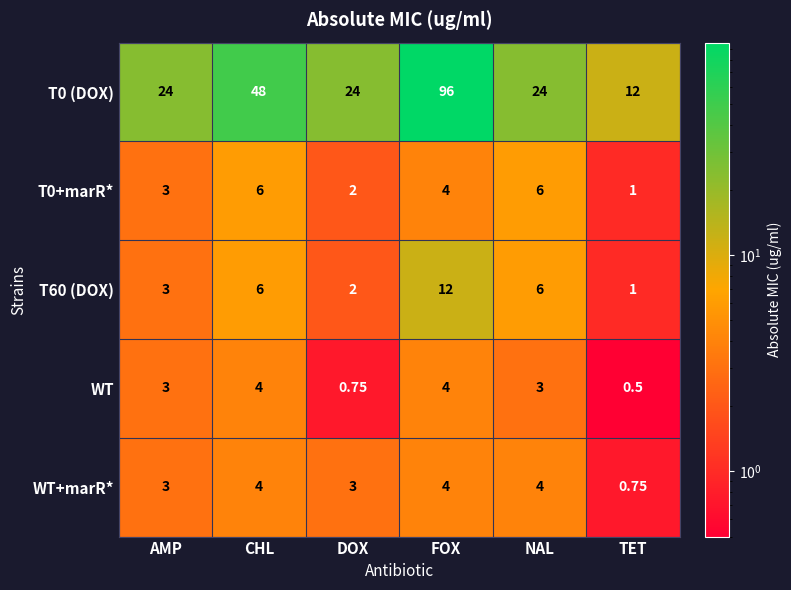

Count the number of data series in this chart.

5